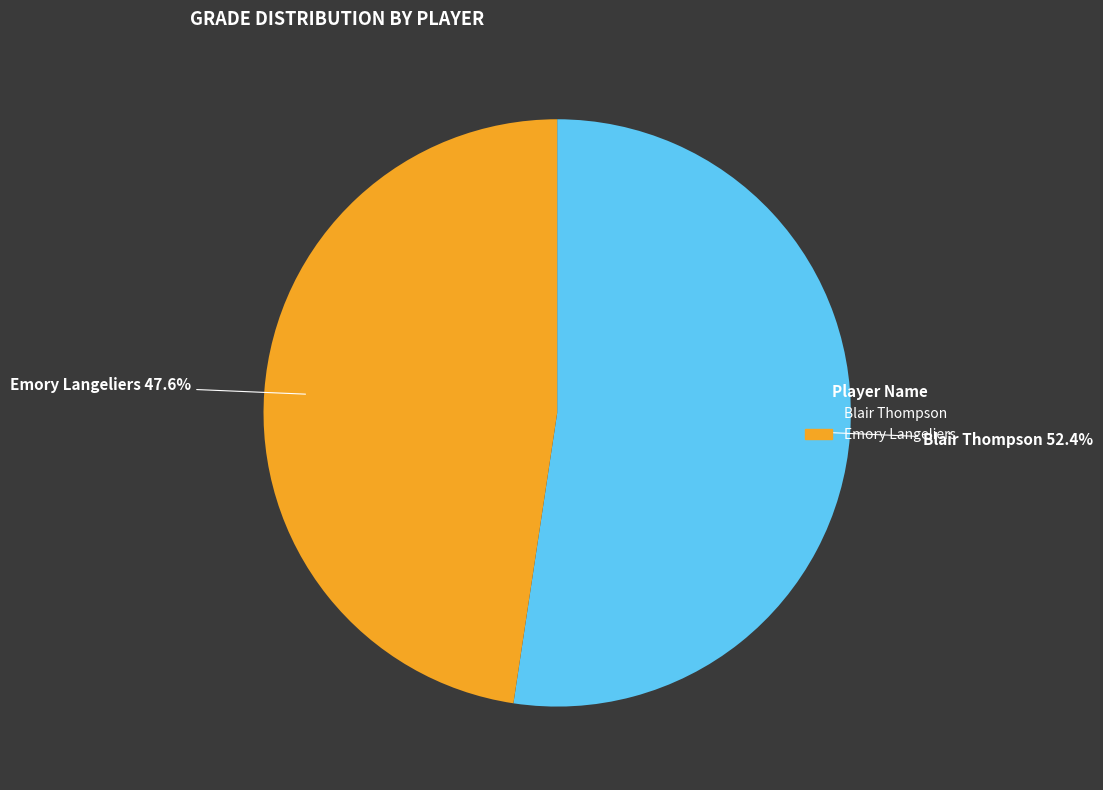

How many segments does this pie chart have?

2